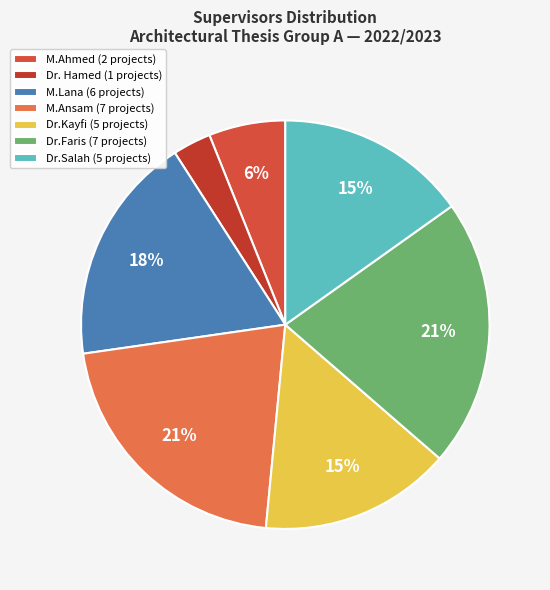

How many slices are in this pie chart?

7